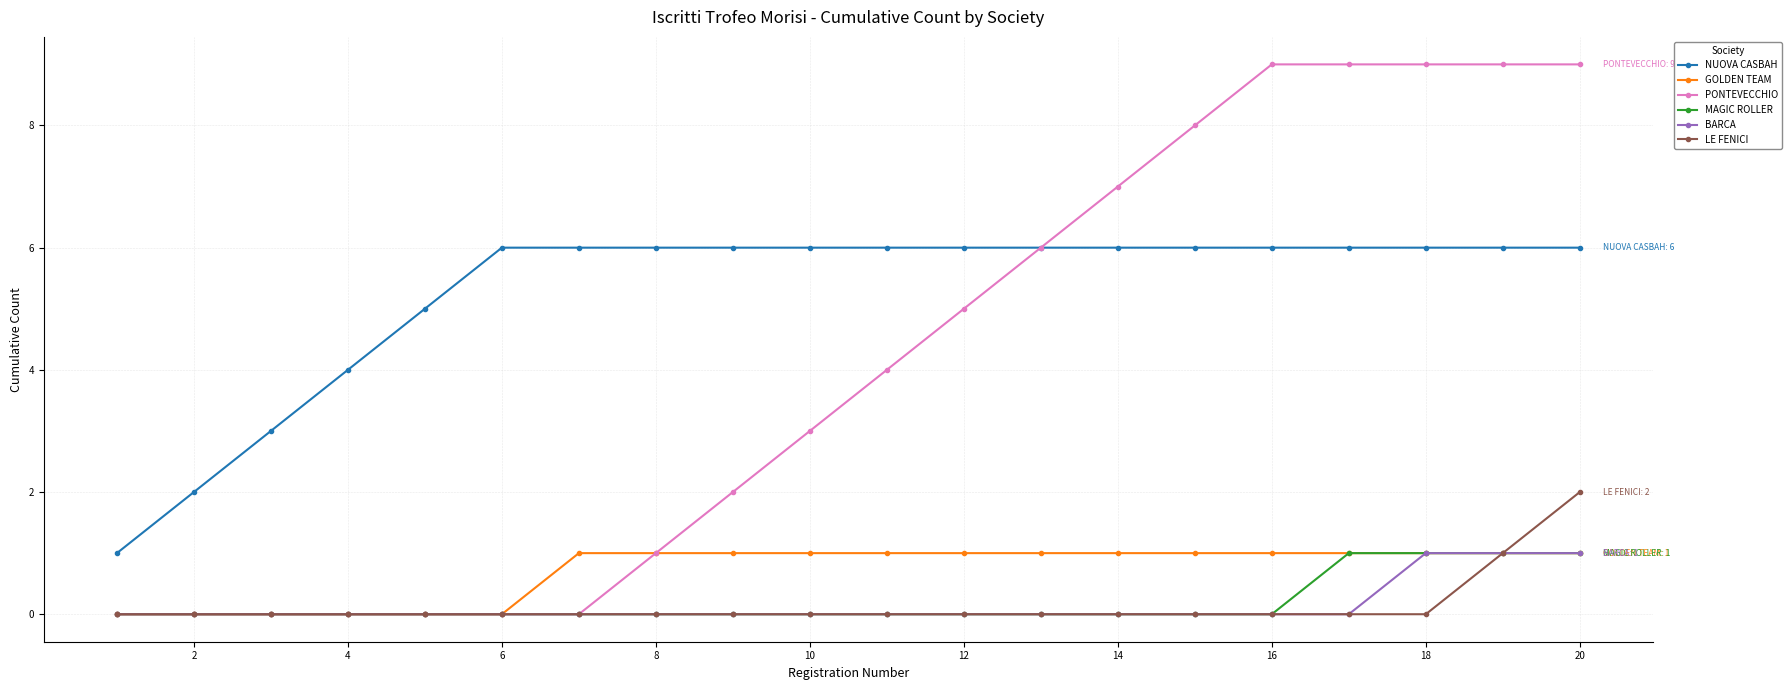

Reading left to right, list all the values displayed in this chart.

NUOVA CASBAH: 1	2	3	4	5	6	6	6	6	6	6	6	6	6	6	6	6	6	6	6
GOLDEN TEAM: 0	0	0	0	0	0	1	1	1	1	1	1	1	1	1	1	1	1	1	1
PONTEVECCHIO: 0	0	0	0	0	0	0	1	2	3	4	5	6	7	8	9	9	9	9	9
MAGIC ROLLER: 0	0	0	0	0	0	0	0	0	0	0	0	0	0	0	0	1	1	1	1
BARCA: 0	0	0	0	0	0	0	0	0	0	0	0	0	0	0	0	0	1	1	1
LE FENICI: 0	0	0	0	0	0	0	0	0	0	0	0	0	0	0	0	0	0	1	2